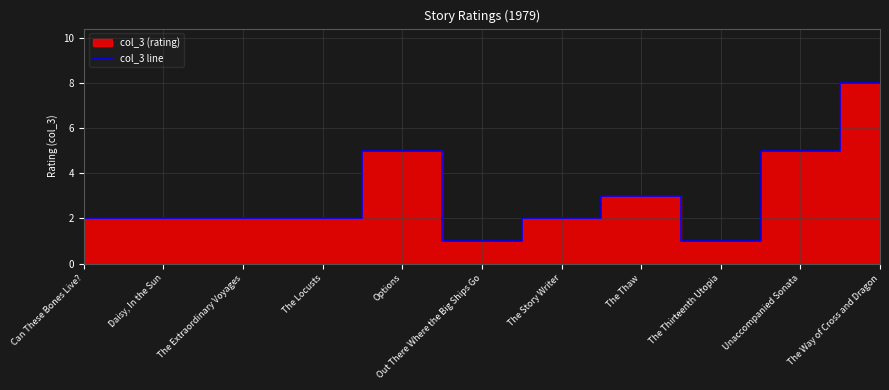

Reading right to left, list all the values displayed in this chart.

The Way of Cross and Dragon=8	Unaccompanied Sonata=5	The Thirteenth Utopia=1	The Thaw=3	The Story Writer=2	Out There Where the Big Ships Go=1	Options=5	The Locusts=2	The Extraordinary Voyages=2	Daisy, In the Sun=2	Can These Bones Live?=2